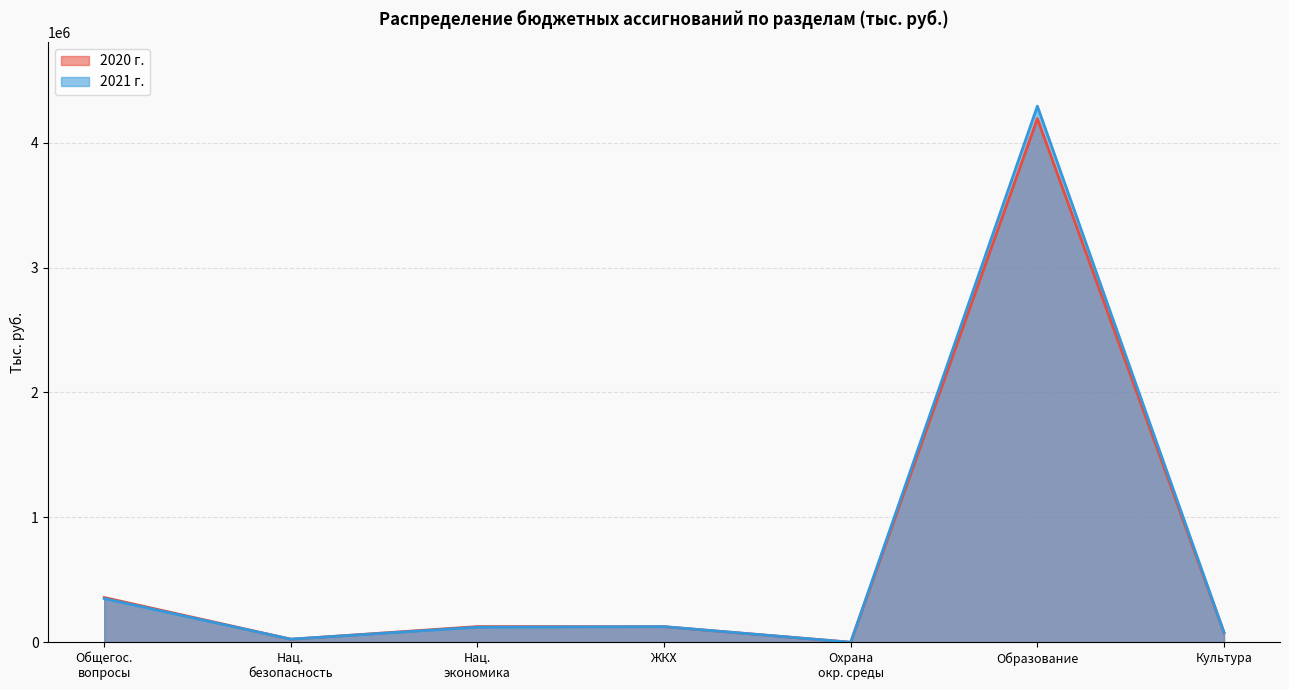

The 2021 г. series shows 1501981.9 at Образование. True or false?

False